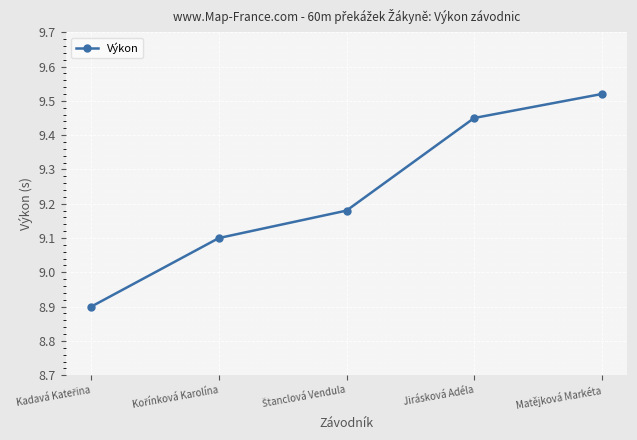

How many values are between 9 and 10?

4